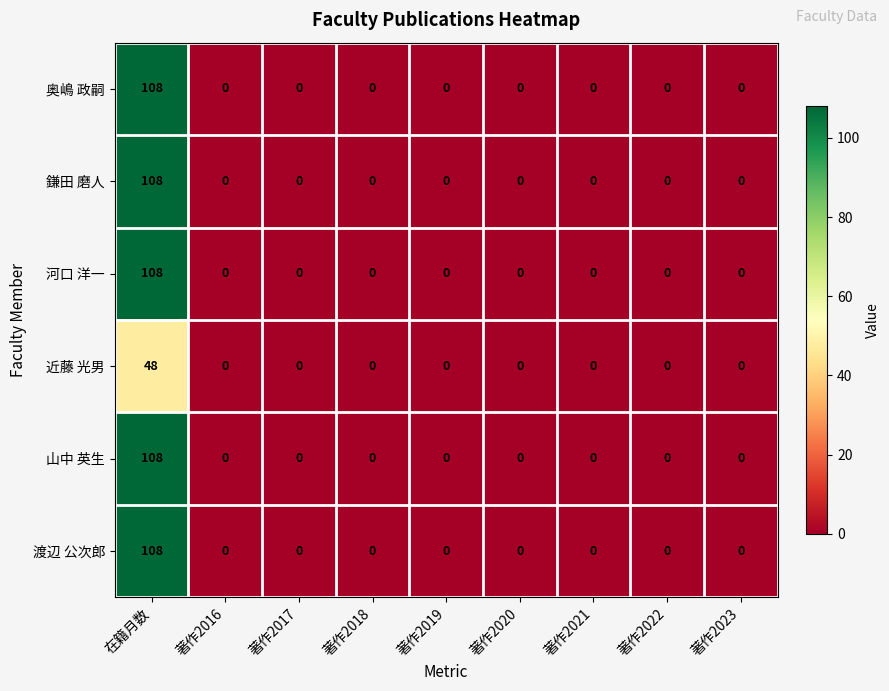

What is the maximum value for 山中 英生?

108